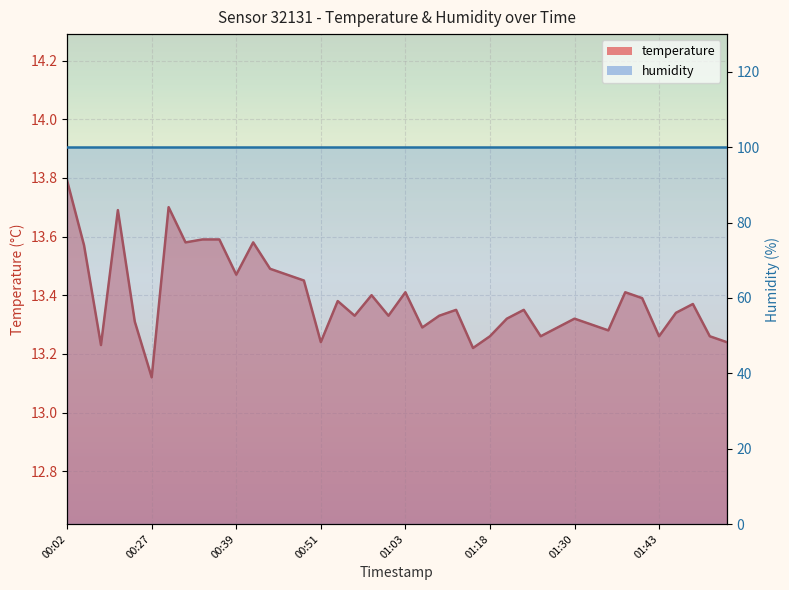

Reading left to right, transcribe all the data shown in this chart.

00:02=13.8	00:06=13.6	00:08=13.2	00:22=13.7	00:24=13.3	00:27=13.1	00:29=13.7	00:31=13.6	00:34=13.6	00:36=13.6	00:39=13.5	00:41=13.6	00:44=13.5	00:46=13.5	00:48=13.4	00:51=13.2	00:53=13.4	00:56=13.3	00:58=13.4	01:01=13.3	01:03=13.4	01:08=13.3	01:11=13.3	01:13=13.3	01:15=13.2	01:18=13.3	01:20=13.3	01:23=13.3	01:25=13.3	01:28=13.3	01:30=13.3	01:33=13.3	01:35=13.3	01:38=13.4	01:41=13.4	01:43=13.3	01:45=13.3	01:48=13.4	01:50=13.3	01:53=13.2